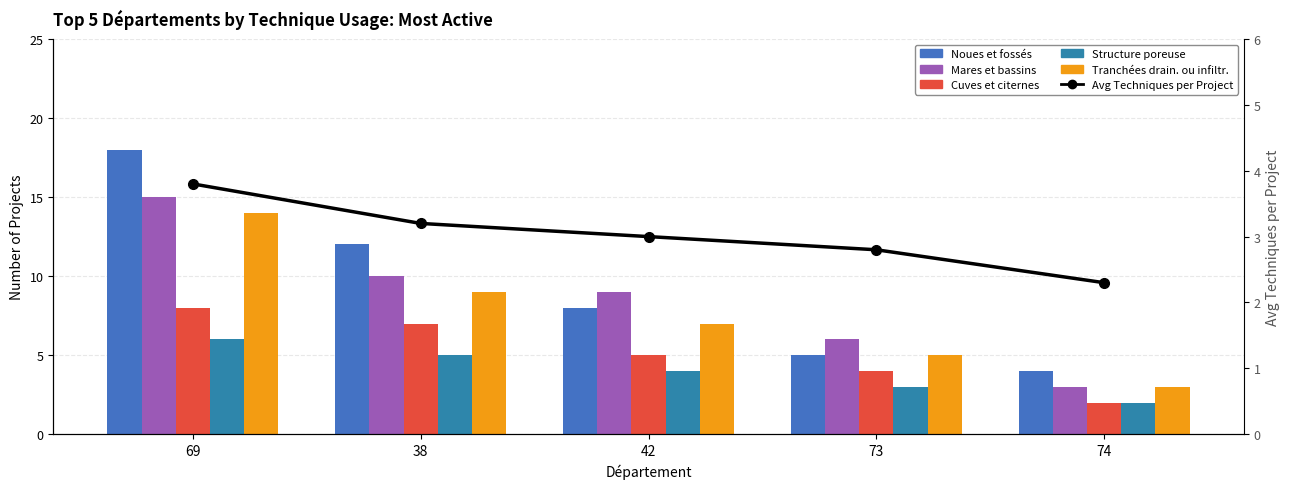

What is the total value across all series at 69?

64.8